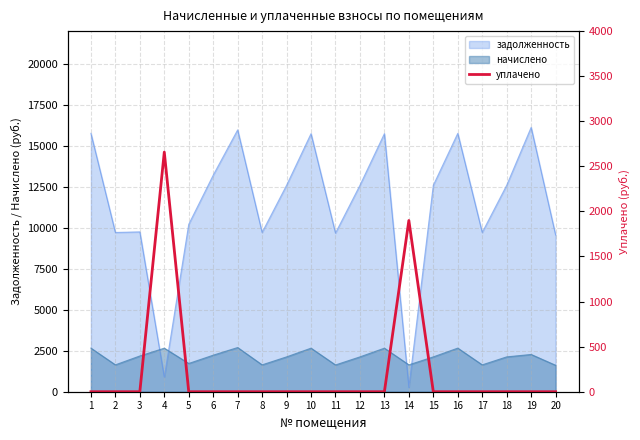

What is the difference between the maximum and second lowest values?

2658.0